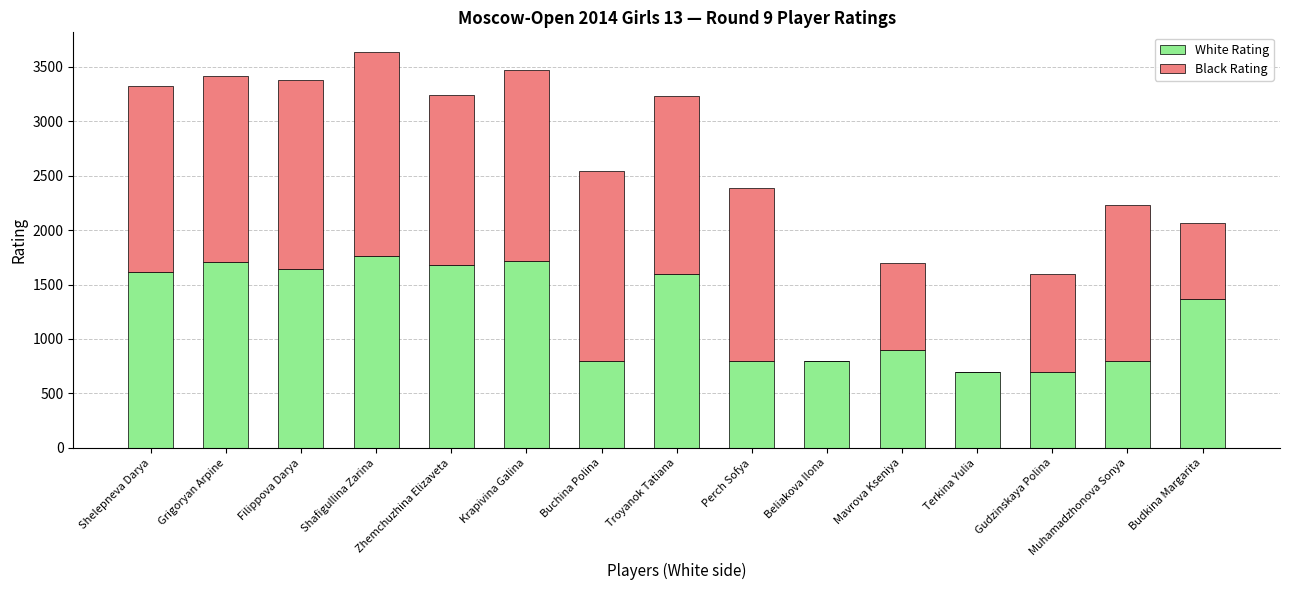

How many data points does each series have?

15